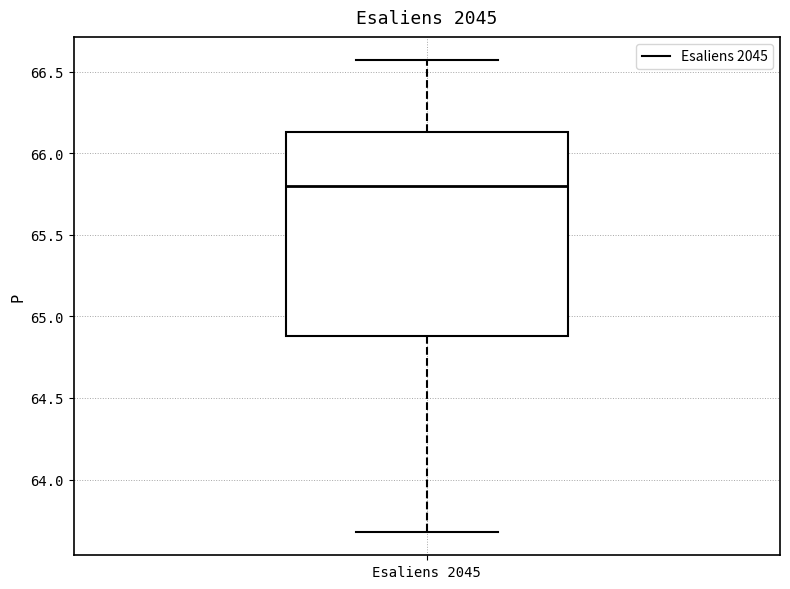

Transcribe this box plot: give where the median line is, the range the box spans, and where the two whiskers end, as read against the y-axis. The values are not printed on the chart, so give them approximately, as read against the axis.

median 65.80, box 64.90 to 66.15, whiskers 63.70 to 66.55